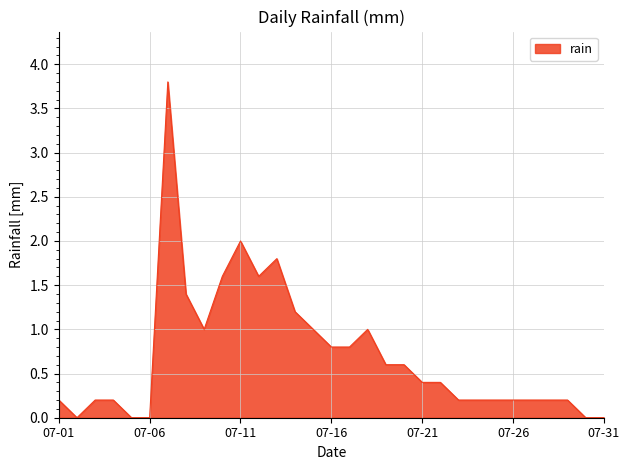

What is the greatest value displayed?

3.8